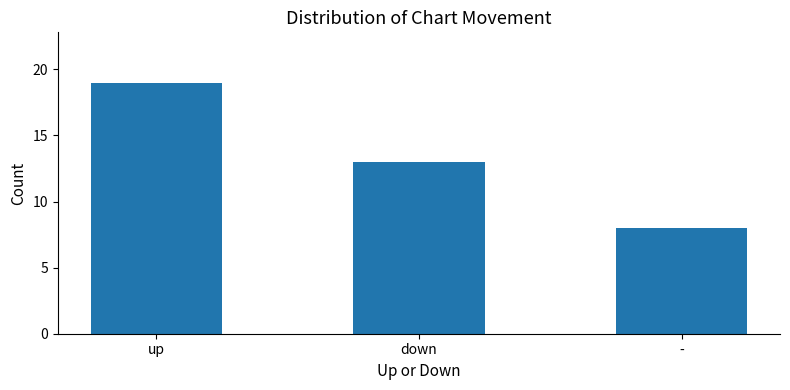

Does the chart contain stacked bars?

No